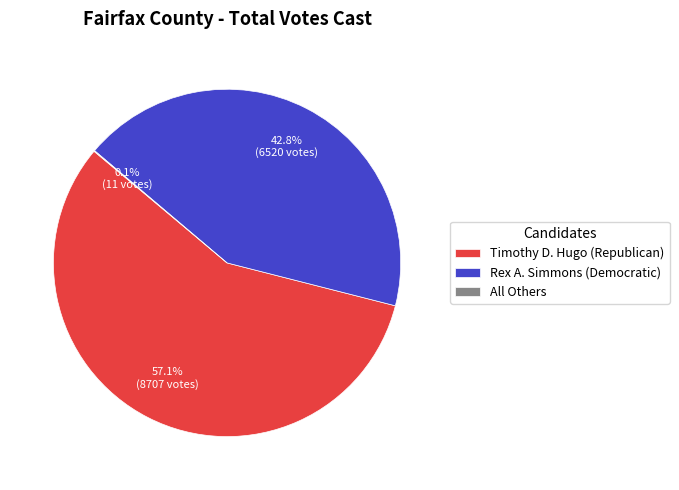

Is Timothy D. Hugo (Republican) the majority of the pie?

Yes